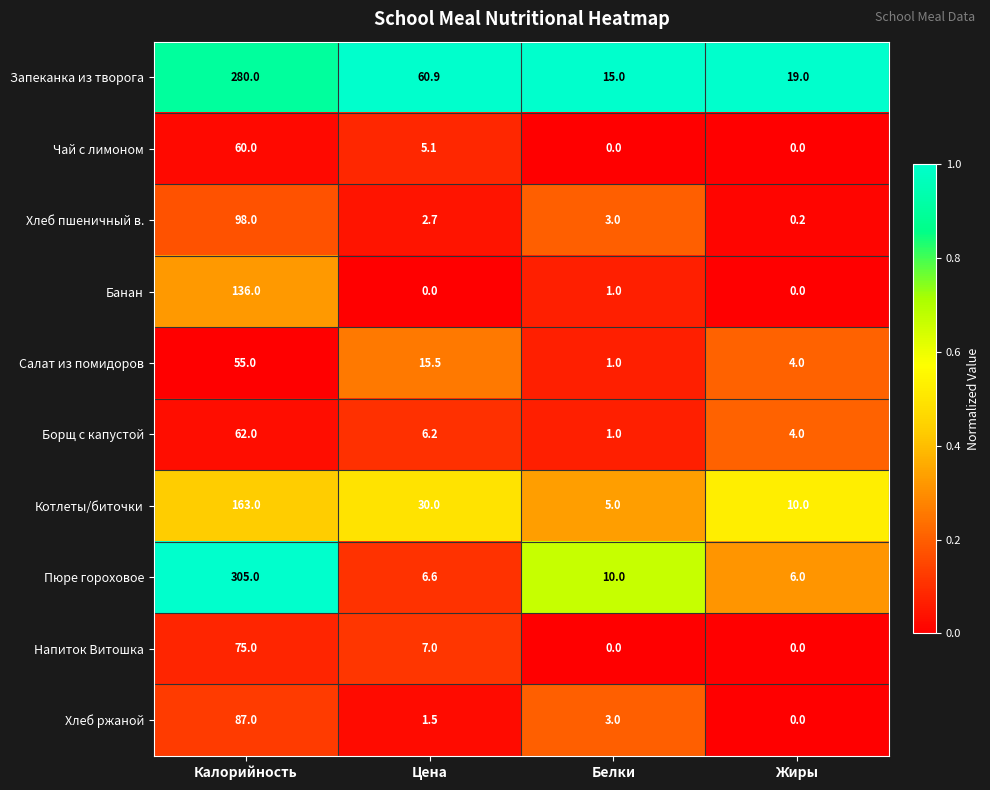

The value of Хлеб ржаной at Белки is 4.4. True or false?

False